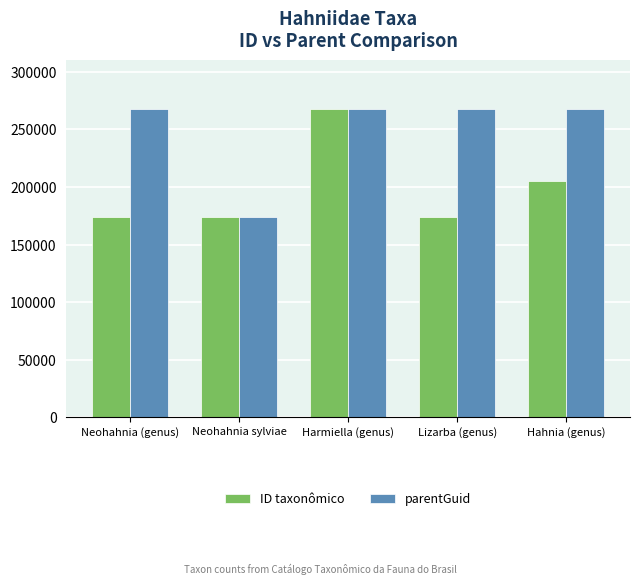

What is the smallest value displayed?

173933